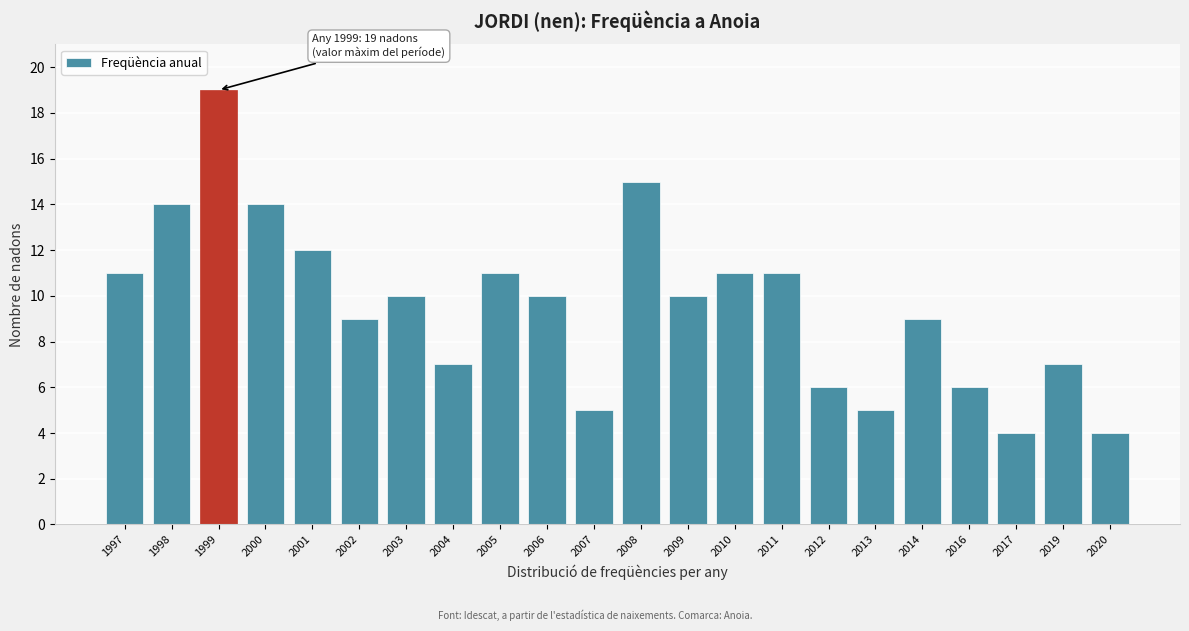

Reading left to right, list all the values displayed in this chart.

1997=11	1998=14	1999=19	2000=14	2001=12	2002=9	2003=10	2004=7	2005=11	2006=10	2007=5	2008=15	2009=10	2010=11	2011=11	2012=6	2013=5	2014=9	2016=6	2017=4	2019=7	2020=4